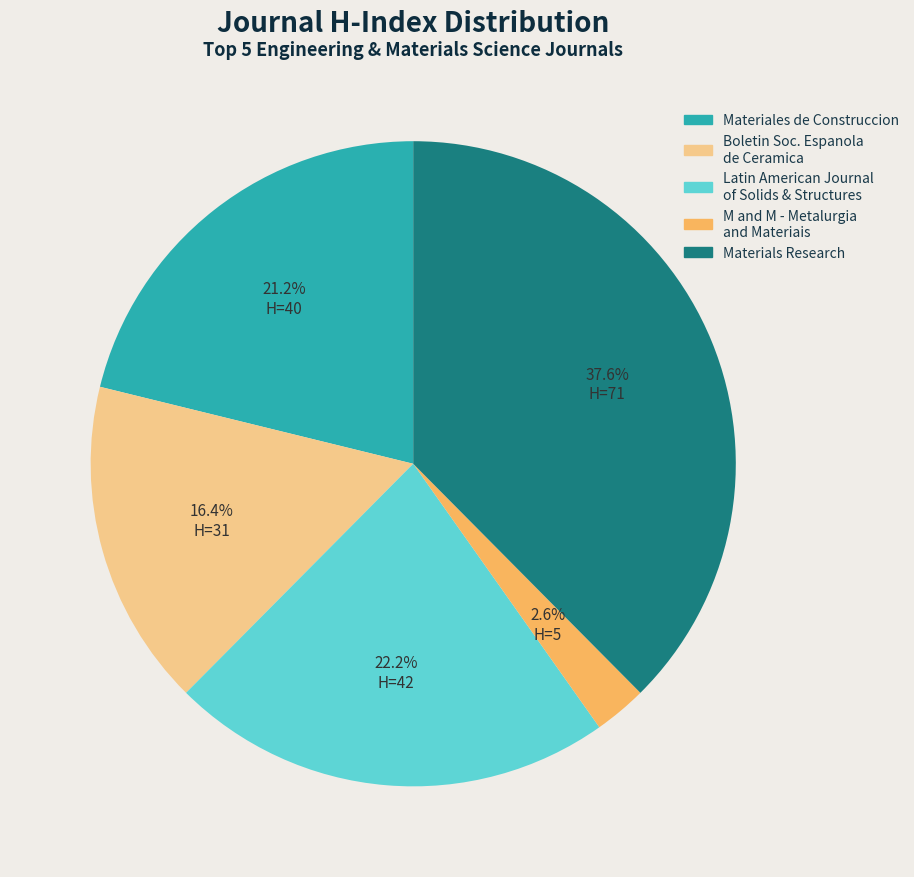

Is there a majority slice in this chart?

No